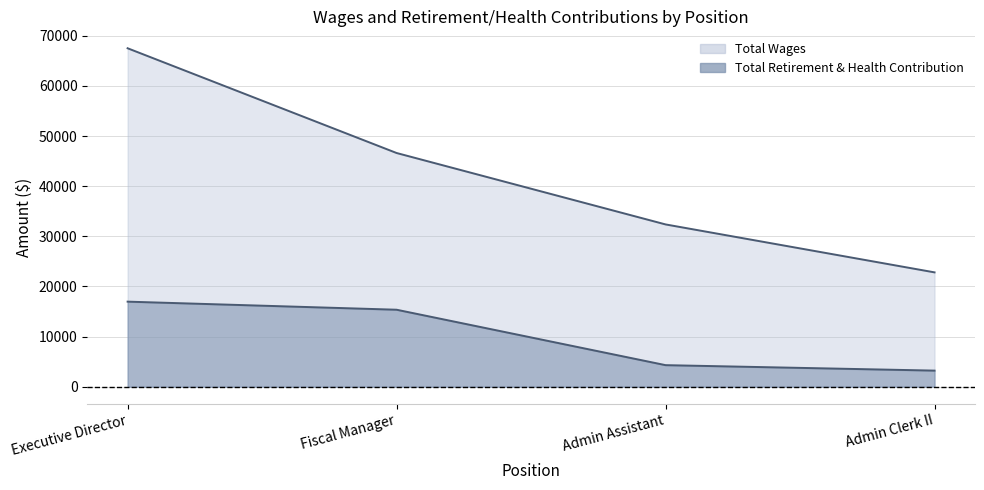

True or false: Total Retirement & Health Contribution (line) and Total Wages (line) intersect in this chart.

False